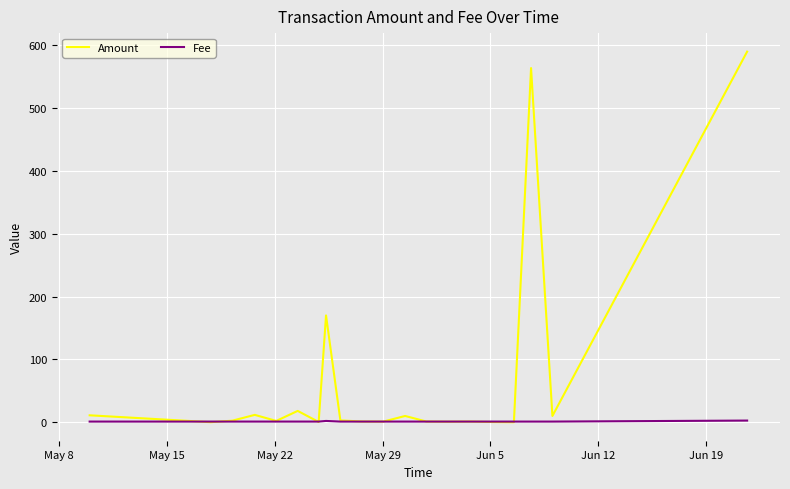

Which series has the largest range (max minus min)?

Amount